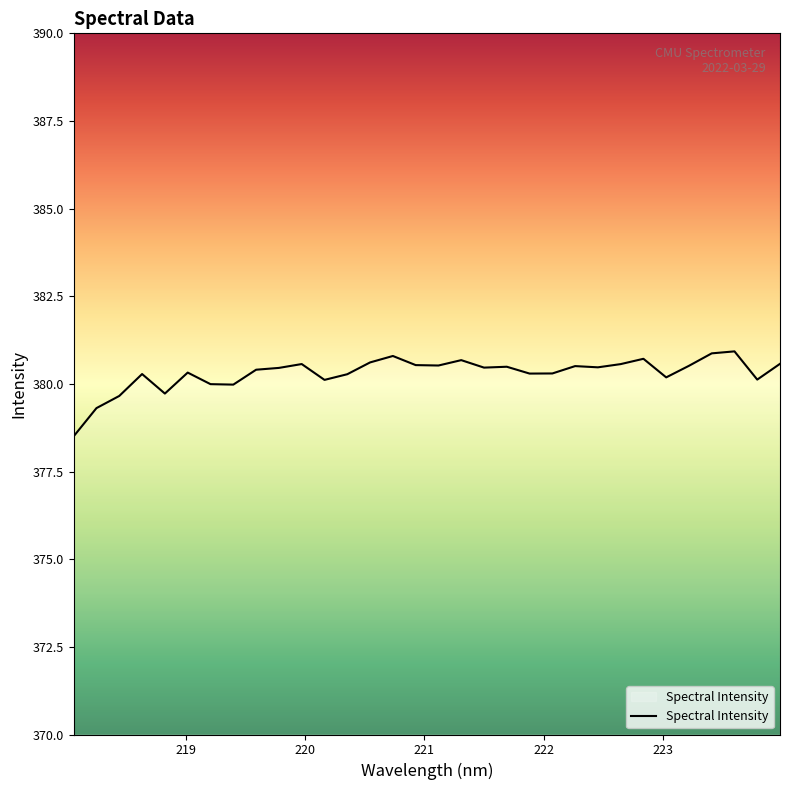

What is the ratio of the value at 221.6902 to the value at 219.0156?

1.0